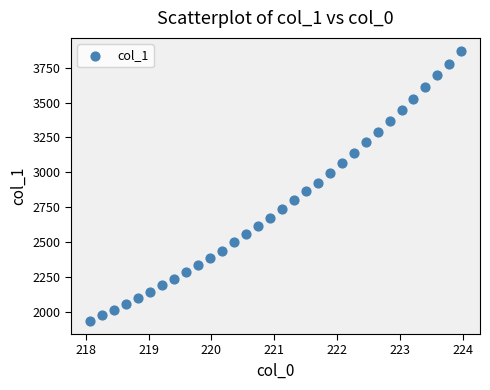

What is the range of Y values (max minus min)?

1928.3